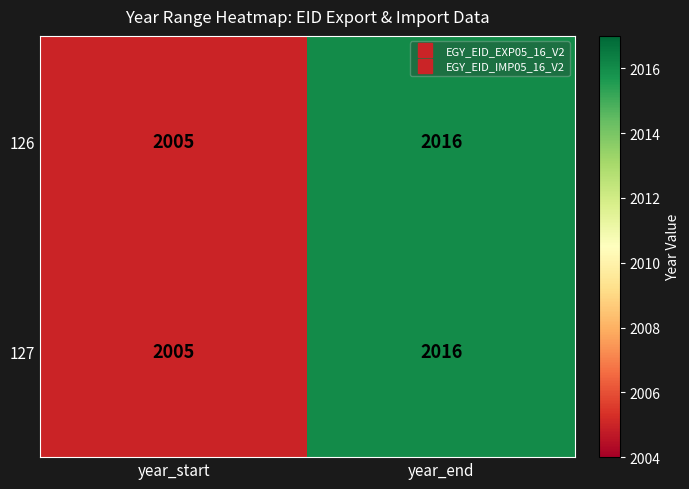

The 126 series shows 470 at year_start. True or false?

False